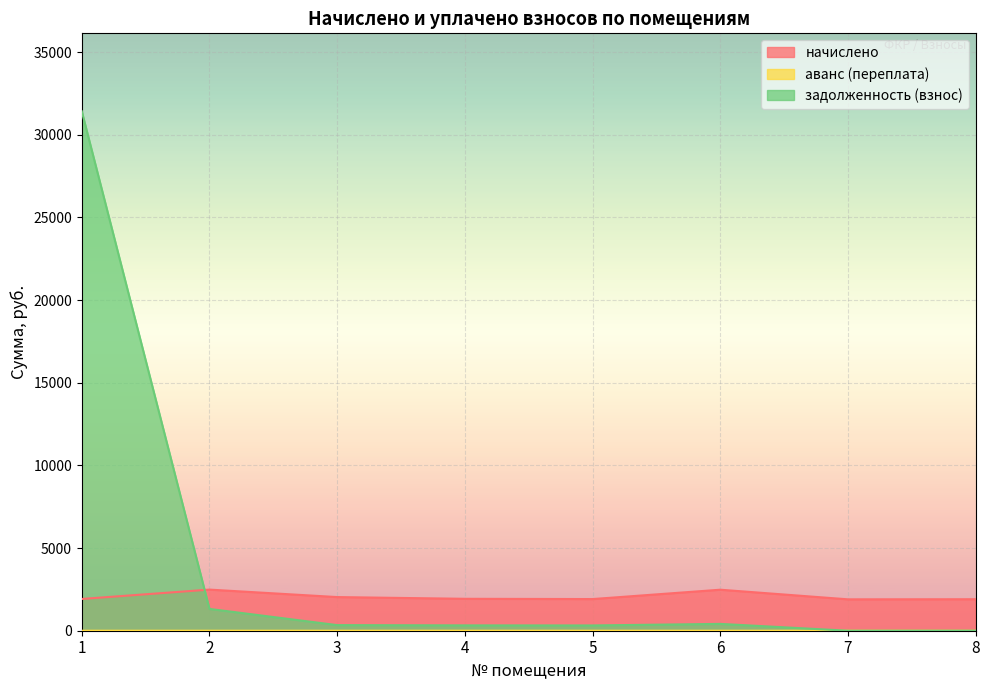

In аванс (переплата), how many points are higher than both neighbors (excluding endpoints)?

1